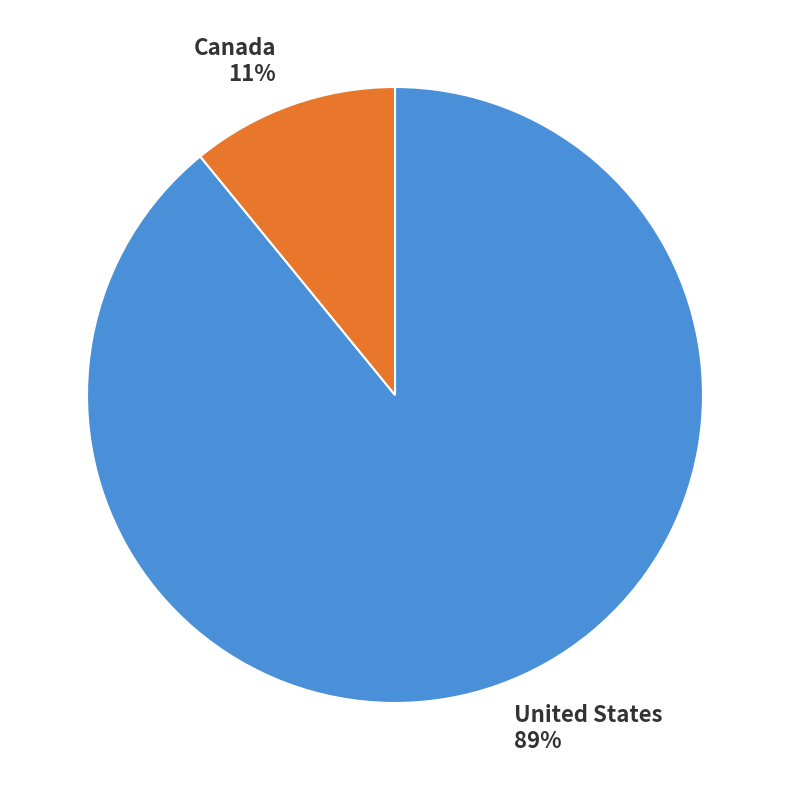

Between Canada and United States, which is larger?

United States